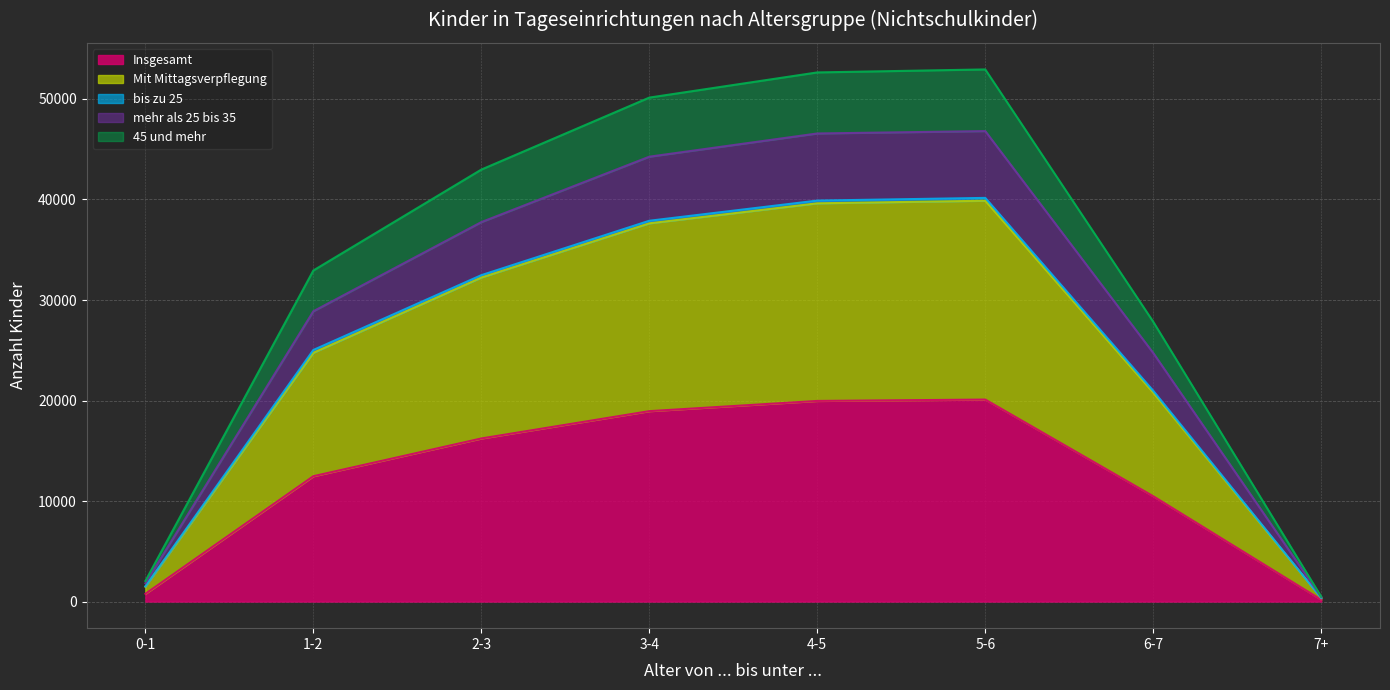

What is the total value across all series at 5-6?

52938